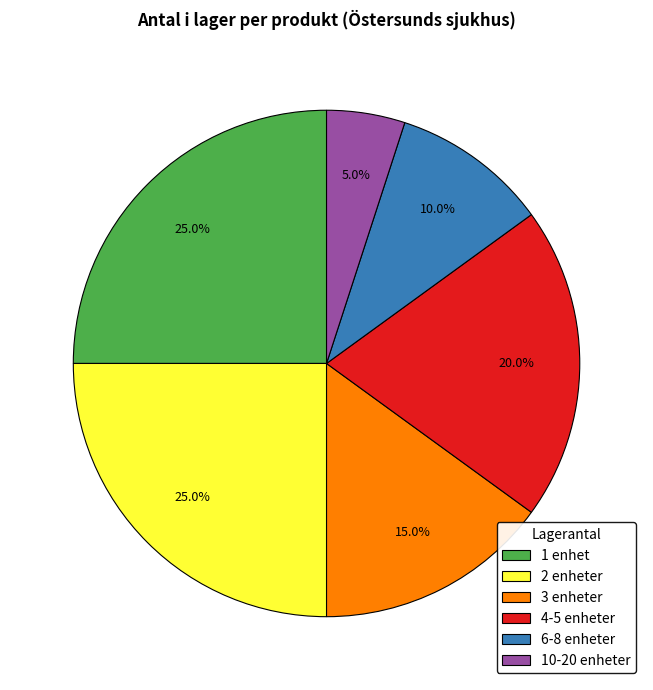

Is there a majority slice in this chart?

No